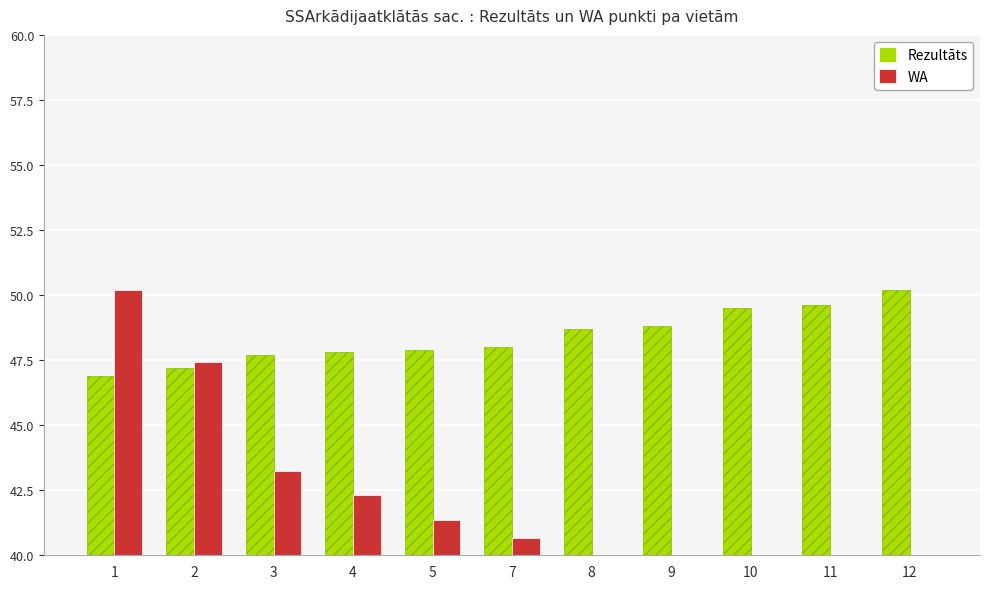

Which series changed the most between 7 and 12?

WA